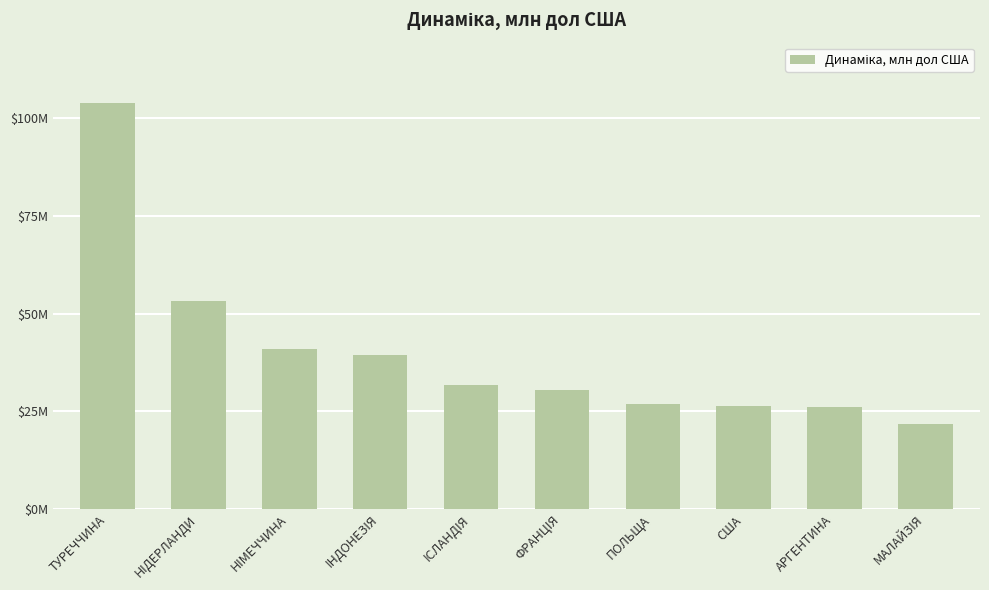

Read the value at ФРАНЦIЯ.

30.5